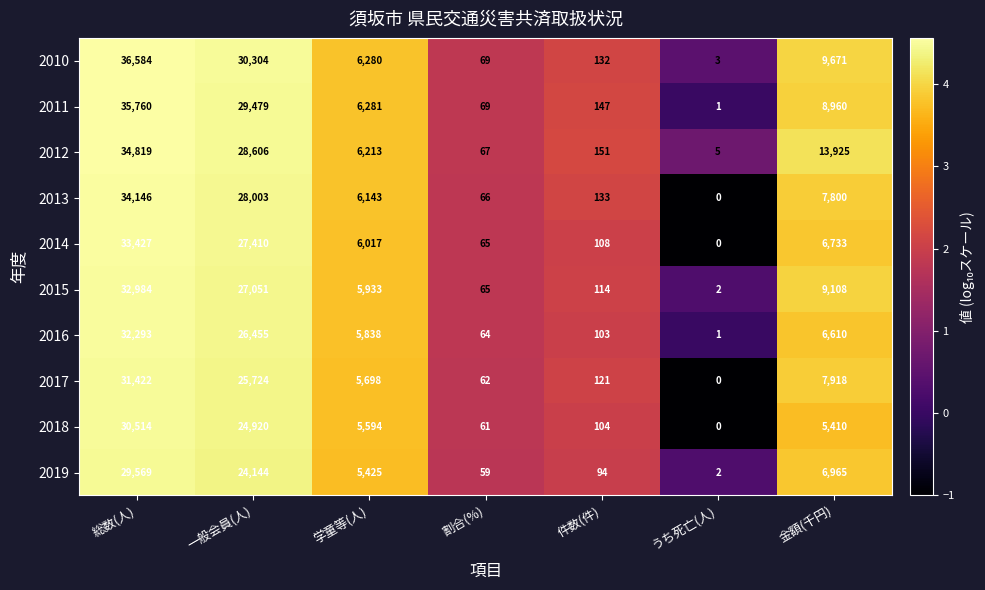

Where does the 2015 series first go above 5933?

総数(人)